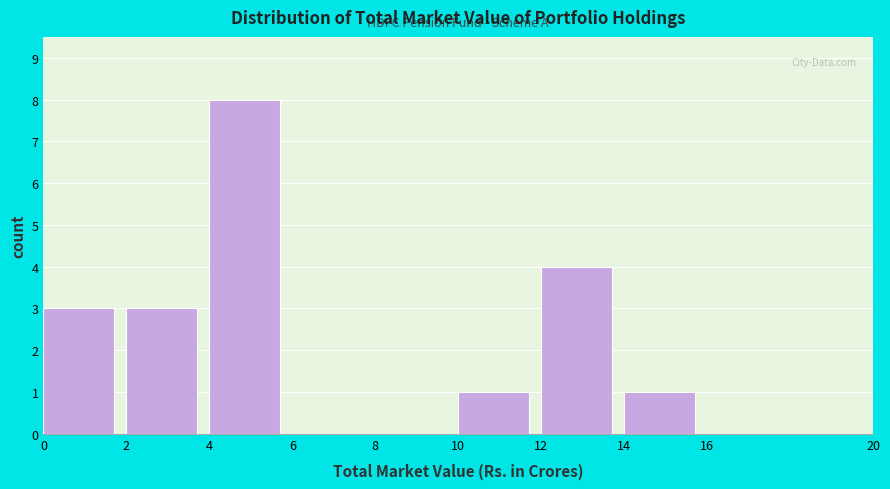

How tall is the bar that spans 2 to 4 on the x-axis? The values are not printed on the chart, so give them approximately, as read against the axis.

3